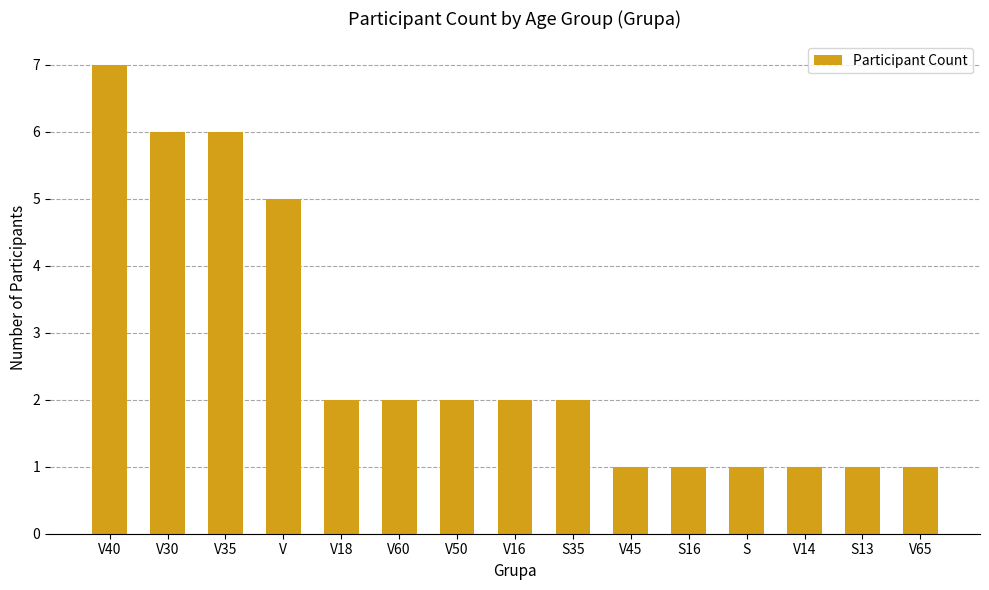

The chart shows a value of 6 at V35. True or false?

True